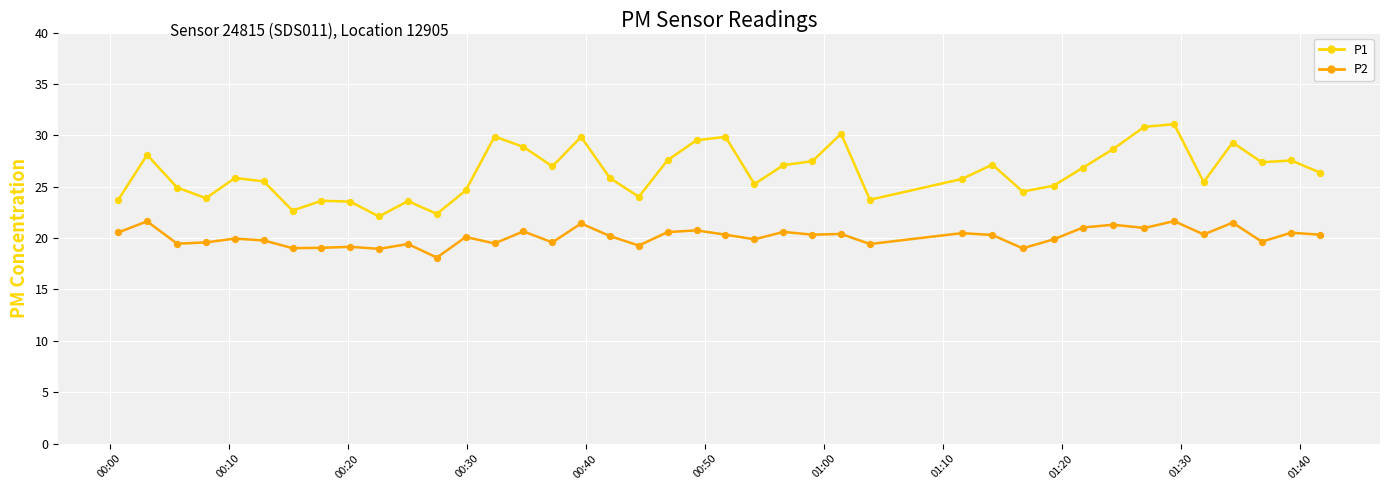

Which series has the largest total across all categories?

P1